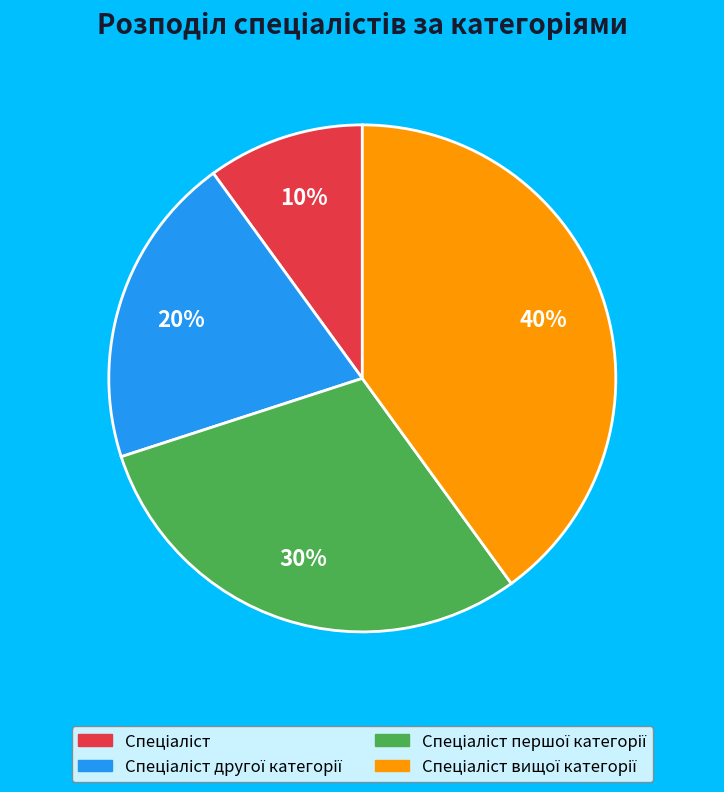

Does any single category account for the majority?

No